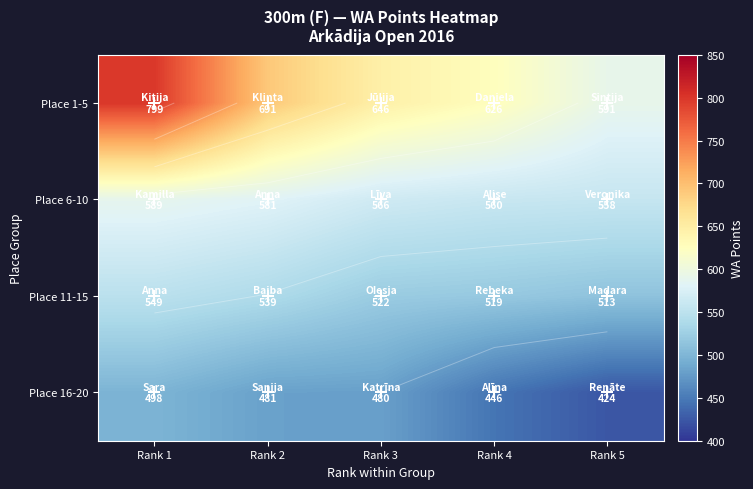

Which has a higher value, Rank 5 or Rank 2?

Rank 2